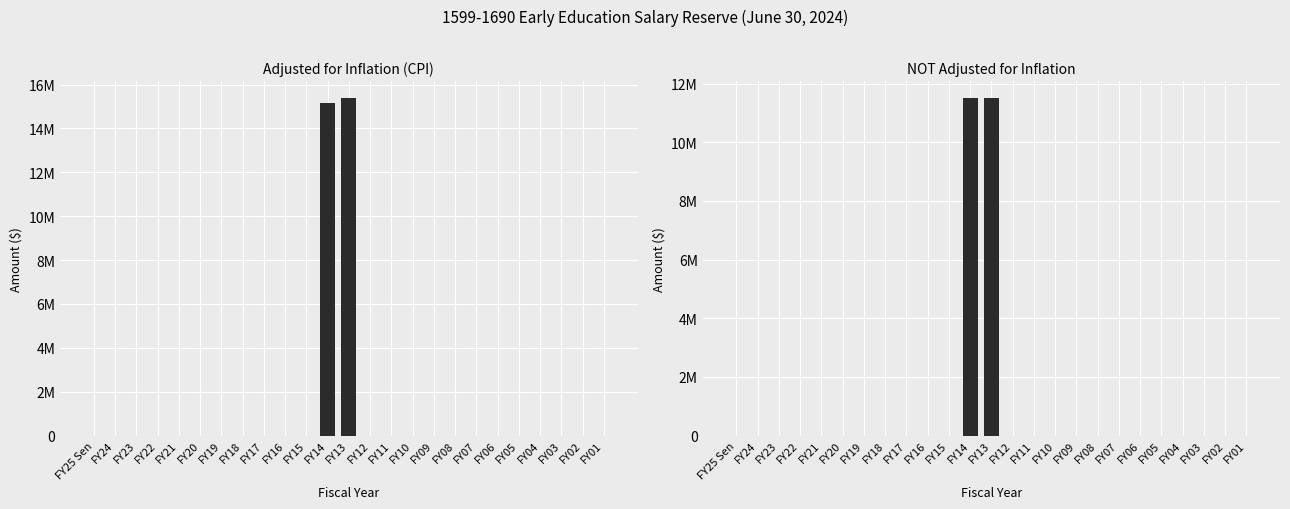

Is the value of adjusted for inflation (cpi) at FY06 greater than the value of NOT adjusted for inflation at FY15?

No